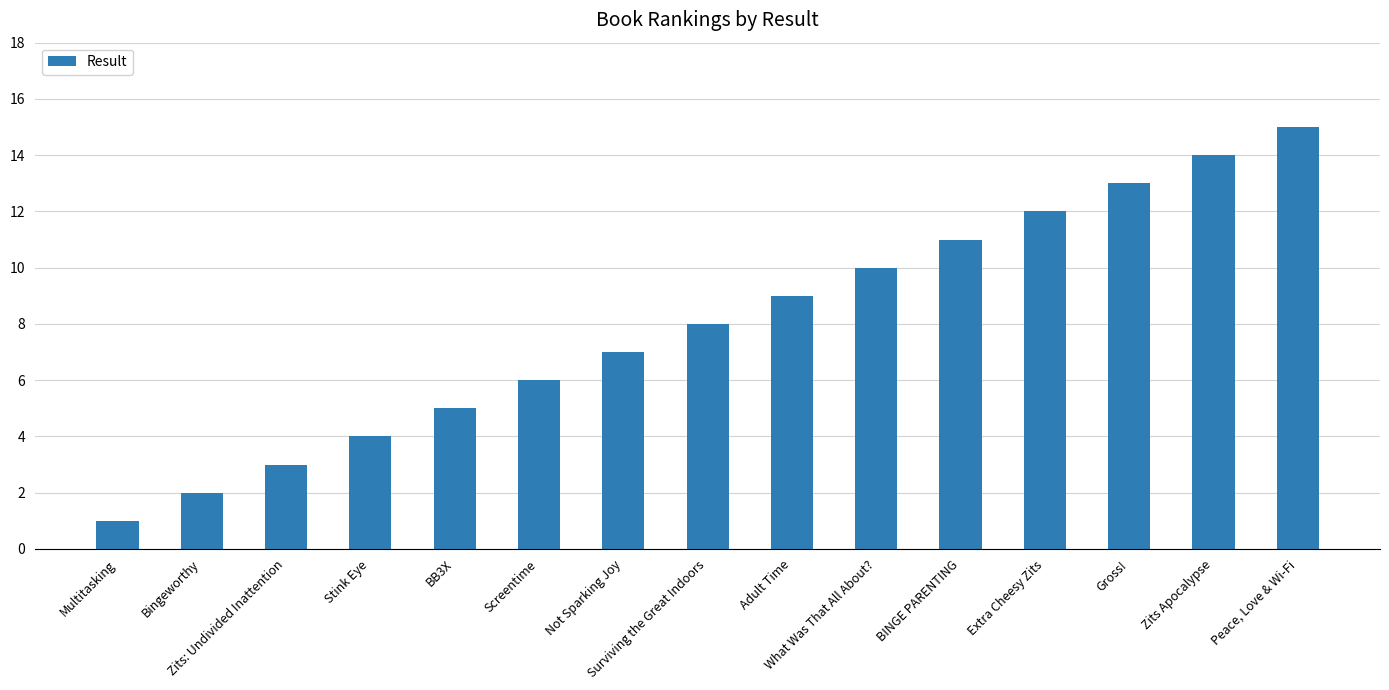

Is it true that the value at Zits: Undivided Inattention is 3?

True